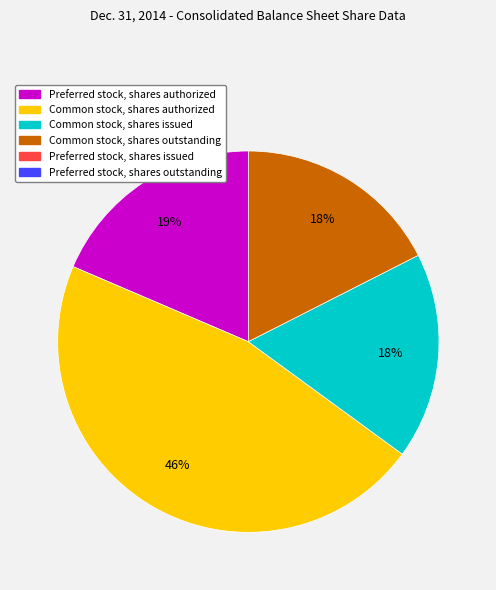

Is there any slice that represents more than half of the pie?

No